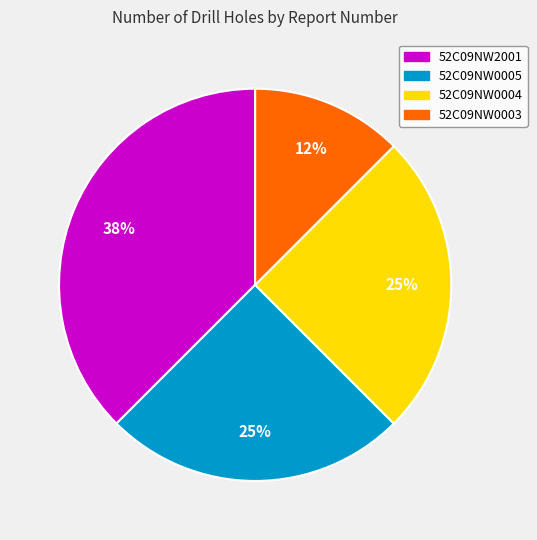

How many slices are in this pie chart?

4